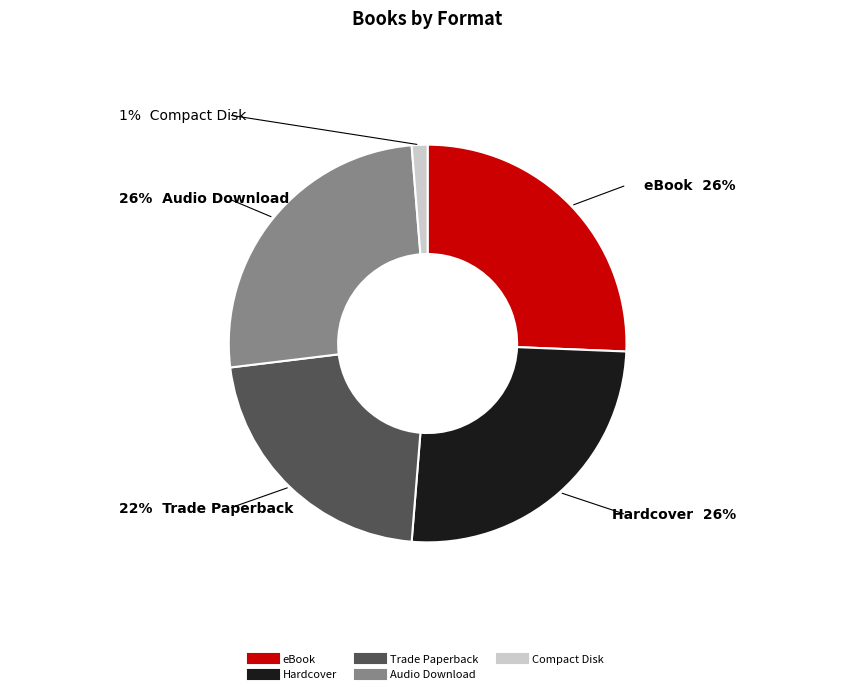

True or false: Hardcover accounts for 34% of the total.

False